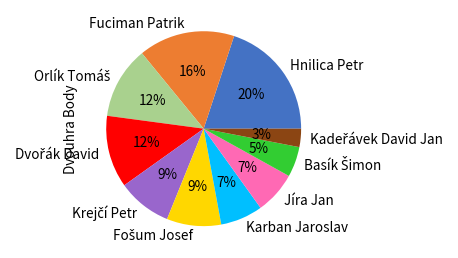

To the nearest percent, what is the average slice percentage?

10%